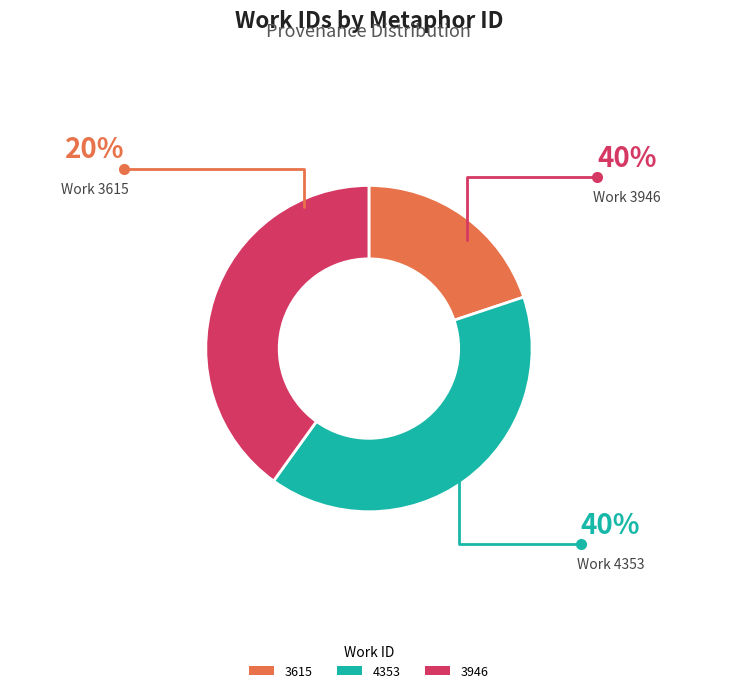

What is the smallest slice in the pie chart?

3615